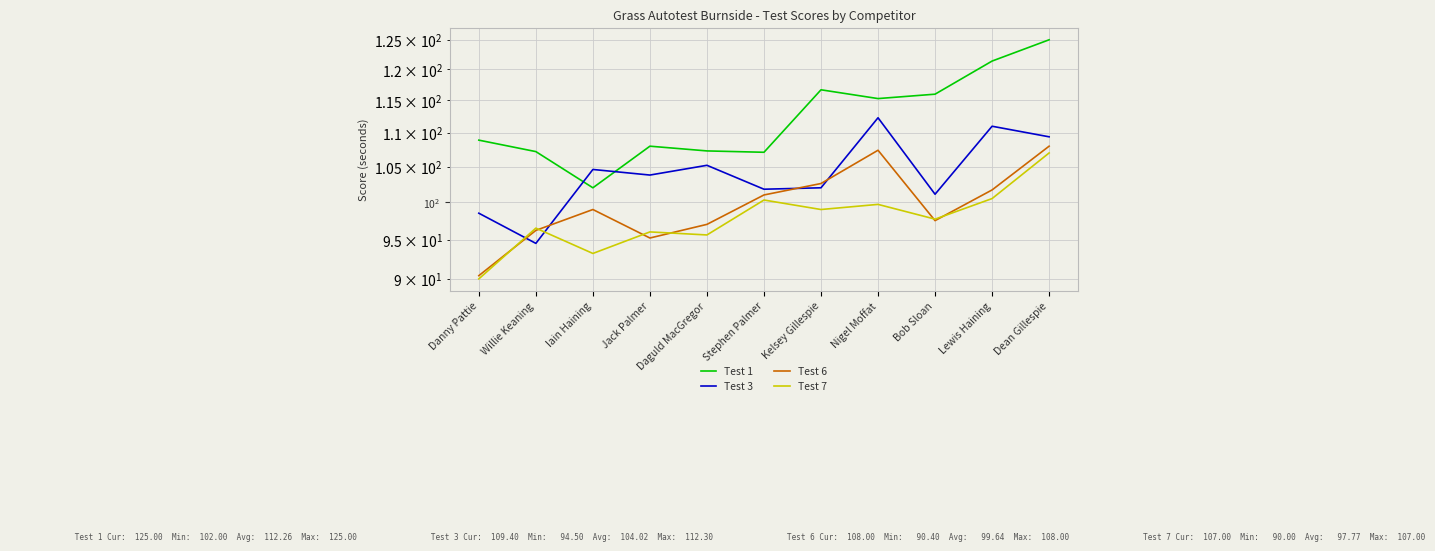

What is the total value across all series at Nigel Moffat?

434.7